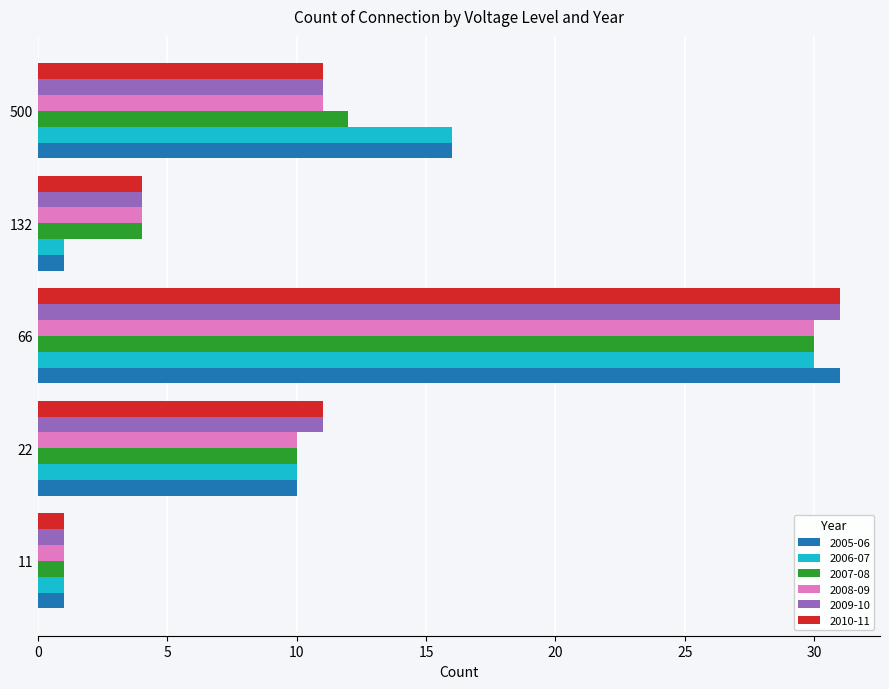

True or false: 2008-09 has a value of 4 at 132.

True